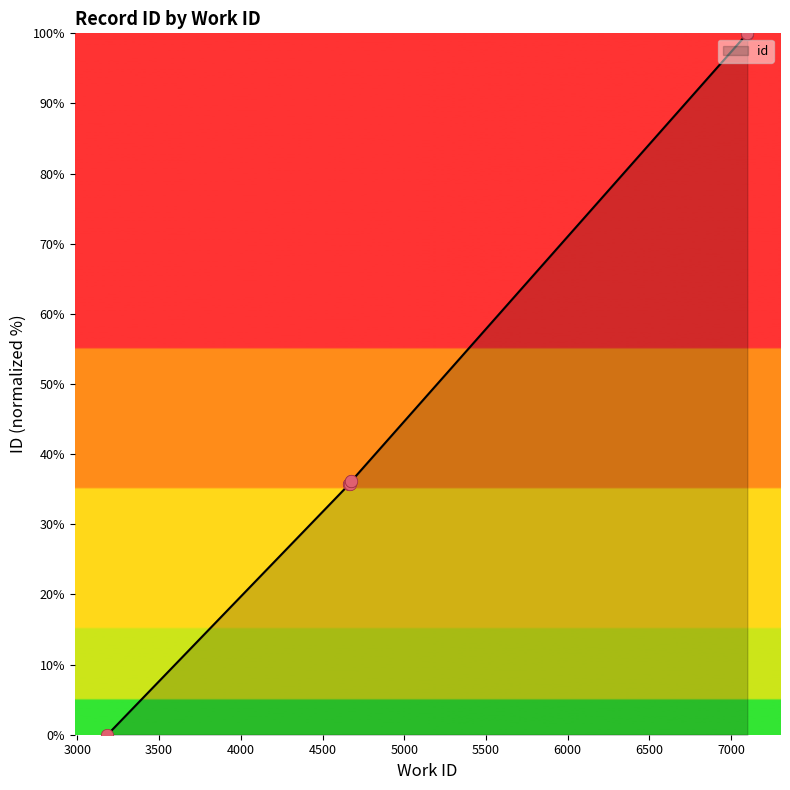

Approximately how many times larger is the value at 4666 compared to 7099?

0.4